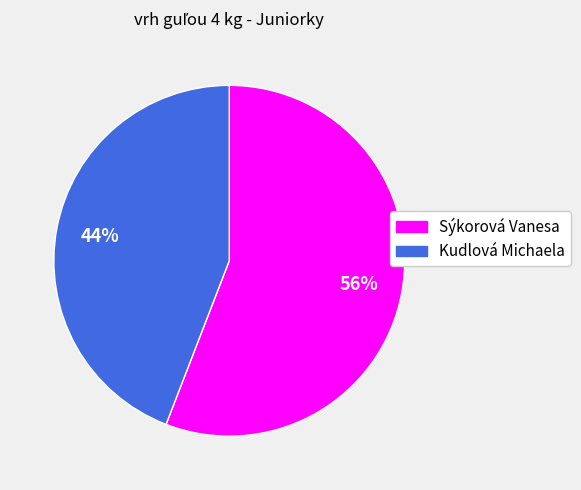

Is the sum of Sýkorová Vanesa and Kudlová Michaela greater than half?

Yes